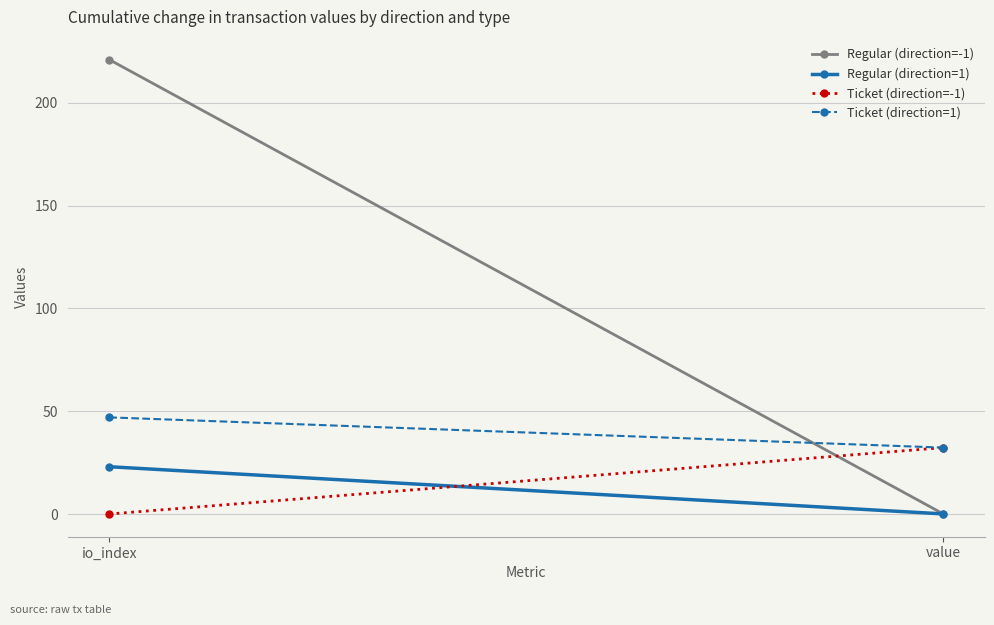

Rank the series at io_index from lowest to highest value.

Ticket (direction=-1), Regular (direction=1), Ticket (direction=1), Regular (direction=-1)